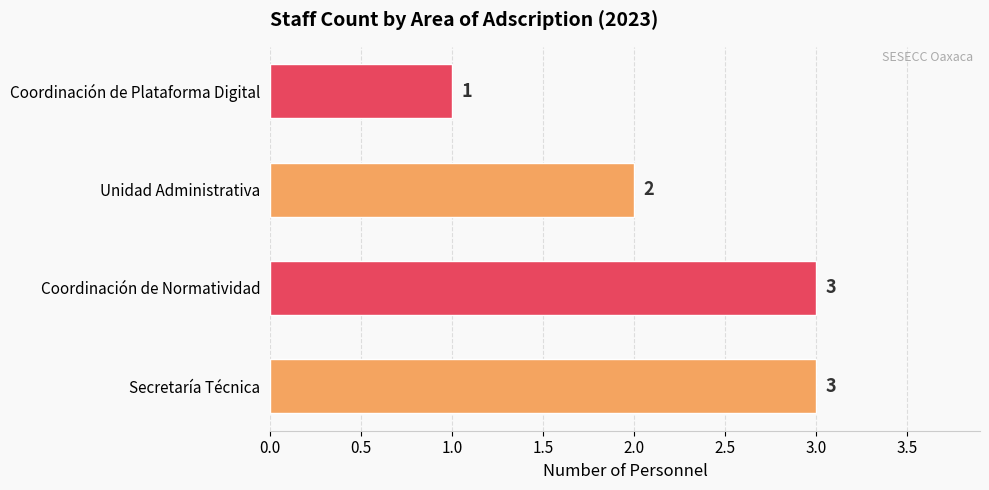

What is the ratio of the value at Coordinación de Plataforma Digital to the value at Secretaría Técnica?

0.3